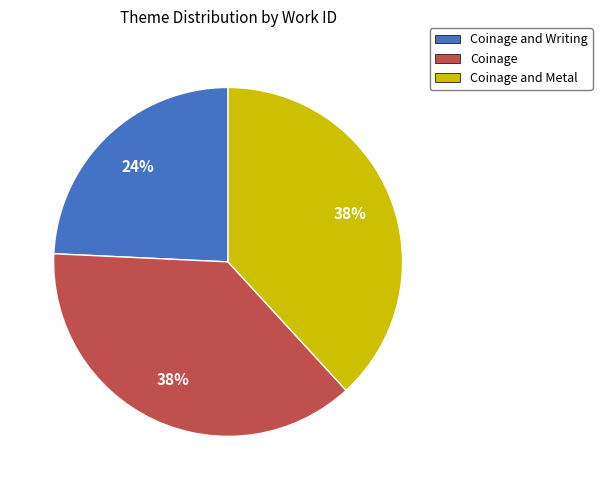

Is it true that Coinage is 38% of the pie?

True